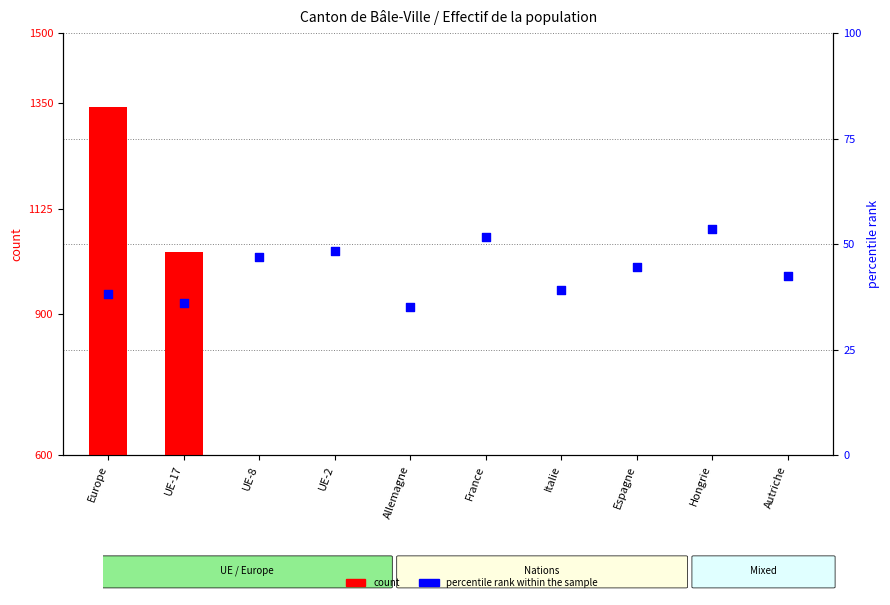

Which series has the largest total across all categories?

count